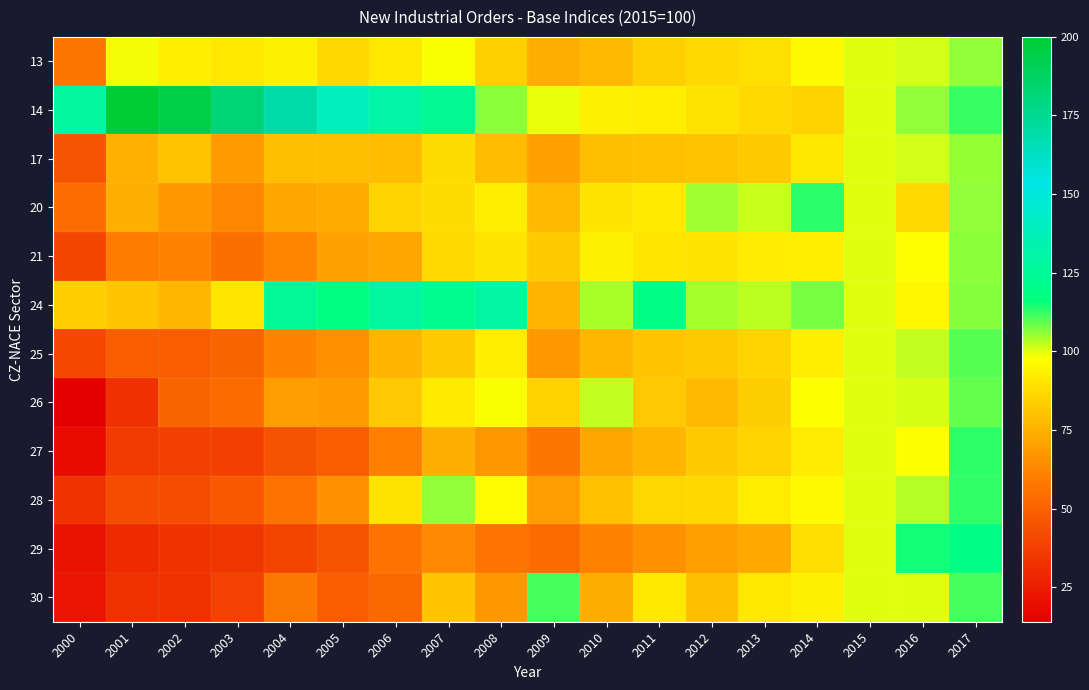

Reading right to left, extract all data points from this chart.

13: 2017=105.6	2016=101.2	2015=100.0	2014=96.2	2013=88.8	2012=87.0	2011=84.1	2010=77.9	2009=74.2	2008=84.1	2007=98.0	2006=91.0	2005=86.5	2004=93.8	2003=91.3	2002=93.2	2001=98.3	2000=57.9
14: 2017=112.3	2016=105.7	2015=100.0	2014=85.0	2013=86.8	2012=89.7	2011=92.9	2010=93.3	2009=99.3	2008=106.1	2007=124.0	2006=130.1	2005=138.5	2004=169.0	2003=182.8	2002=195.1	2001=199.4	2000=127.2
17: 2017=105.5	2016=101.1	2015=100.0	2014=90.9	2013=82.5	2012=80.2	2011=79.5	2010=79.2	2009=70.2	2008=78.7	2007=87.7	2006=78.4	2005=78.8	2004=79.2	2003=68.8	2002=80.4	2001=74.7	2000=45.0
20: 2017=105.5	2016=86.7	2015=100.0	2014=113.2	2013=101.8	2012=104.5	2011=92.0	2010=90.0	2009=77.3	2008=92.8	2007=87.4	2006=85.5	2005=73.5	2004=71.8	2003=62.8	2002=67.9	2001=74.3	2000=54.3
21: 2017=105.9	2016=97.4	2015=100.0	2014=92.9	2013=92.3	2012=90.0	2011=90.5	2010=93.3	2009=83.0	2008=90.2	2007=87.0	2006=72.2	2005=70.7	2004=62.0	2003=54.5	2002=61.4	2001=59.8	2000=39.8
24: 2017=106.6	2016=95.5	2015=100.0	2014=107.7	2013=102.6	2012=104.3	2011=118.3	2010=103.9	2009=76.4	2008=129.5	2007=122.0	2006=128.7	2005=117.3	2004=124.8	2003=90.4	2002=76.8	2001=81.5	2000=83.1
25: 2017=110.0	2016=102.3	2015=100.0	2014=92.9	2013=85.8	2012=82.2	2011=81.3	2010=76.6	2009=67.7	2008=92.9	2007=82.4	2006=76.1	2005=65.1	2004=61.6	2003=50.3	2002=48.6	2001=48.7	2000=40.6
26: 2017=108.9	2016=100.8	2015=100.0	2014=97.9	2013=83.5	2012=77.7	2011=81.8	2010=102.1	2009=84.6	2008=98.2	2007=91.8	2006=81.6	2005=68.4	2004=69.0	2003=53.8	2002=50.9	2001=31.9	2000=14.4
27: 2017=113.0	2016=97.7	2015=100.0	2014=92.1	2013=85.2	2012=82.9	2011=76.0	2010=72.3	2009=57.3	2008=67.6	2007=74.5	2006=60.8	2005=48.5	2004=44.7	2003=38.0	2002=37.8	2001=35.8	2000=18.9
28: 2017=112.5	2016=103.1	2015=100.0	2014=96.4	2013=92.5	2012=86.5	2011=86.3	2010=79.4	2009=69.0	2008=96.7	2007=105.6	2006=90.2	2005=65.7	2004=55.9	2003=46.7	2002=42.7	2001=42.1	2000=32.6
29: 2017=118.2	2016=115.3	2015=100.0	2014=88.2	2013=72.8	2012=69.9	2011=65.9	2010=61.2	2009=53.9	2008=57.0	2007=63.6	2006=56.2	2005=45.5	2004=39.3	2003=34.0	2002=32.7	2001=29.4	2000=21.6
30: 2017=111.3	2016=100.0	2015=100.0	2014=93.9	2013=91.2	2012=79.2	2011=91.1	2010=73.6	2009=111.1	2008=68.0	2007=80.9	2006=52.6	2005=48.6	2004=58.0	2003=38.0	2002=32.3	2001=32.5	2000=22.2